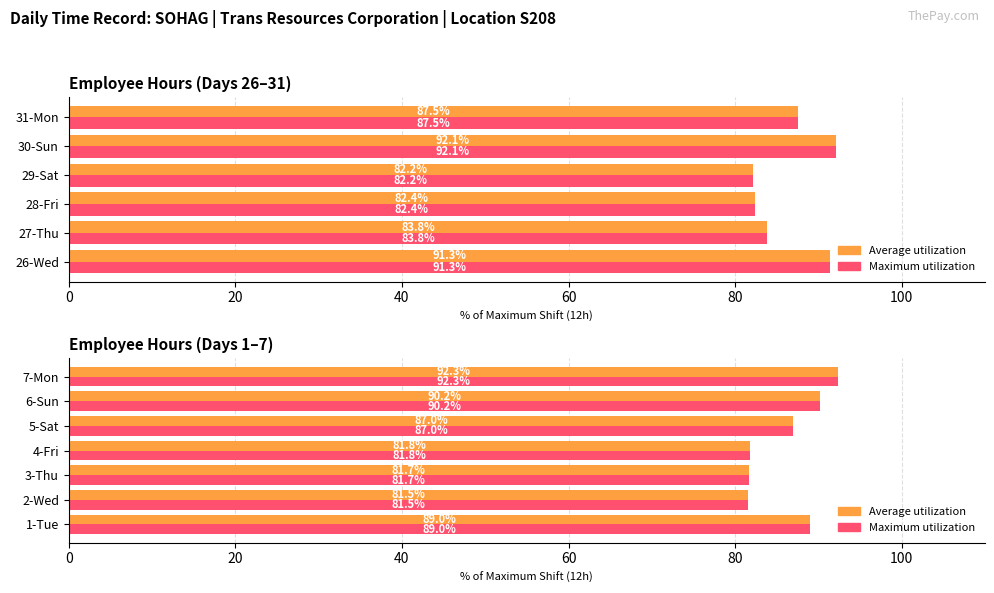

The Average utilization (% of max shift) series shows 107.5 at 3-Thu. True or false?

False